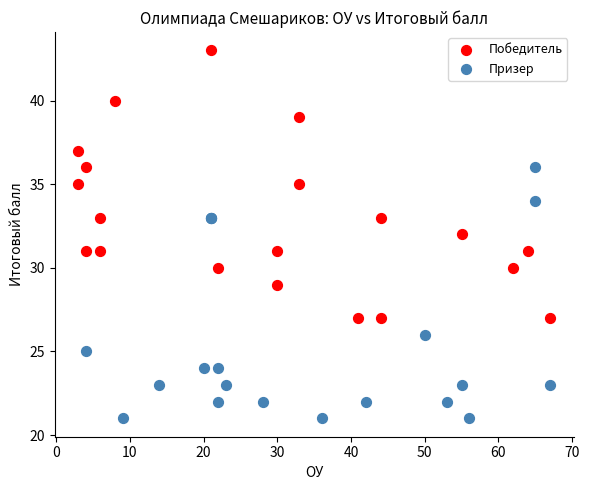

Which series reaches the maximum Y coordinate?

Победитель